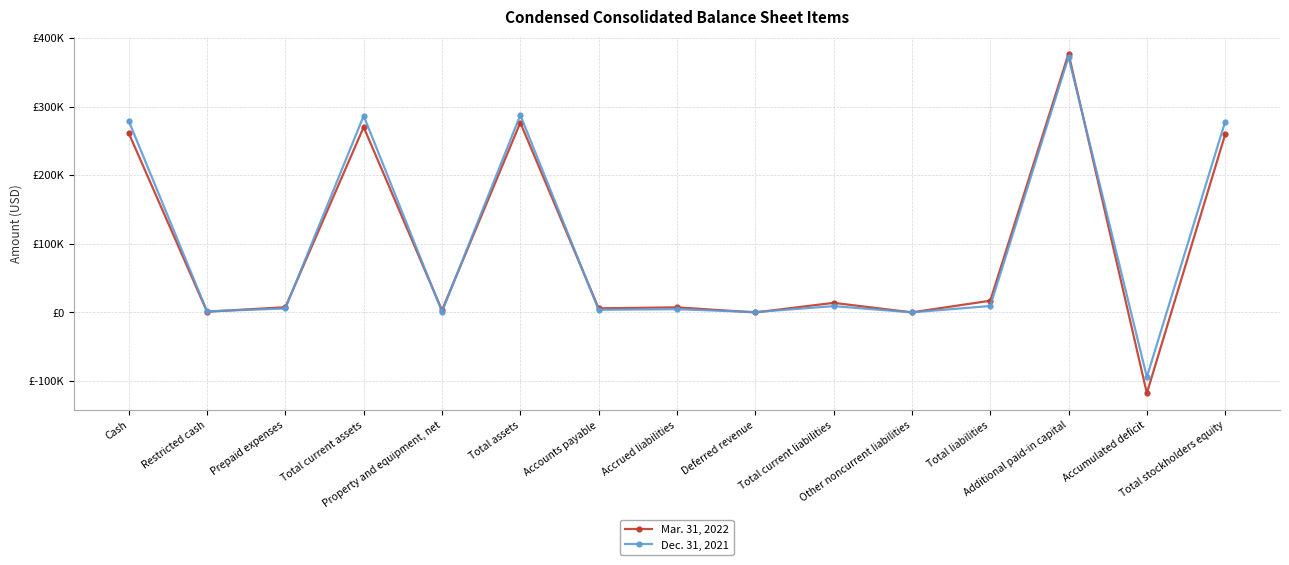

At which label is Dec. 31, 2021 closest to 139107?

Total liabilities